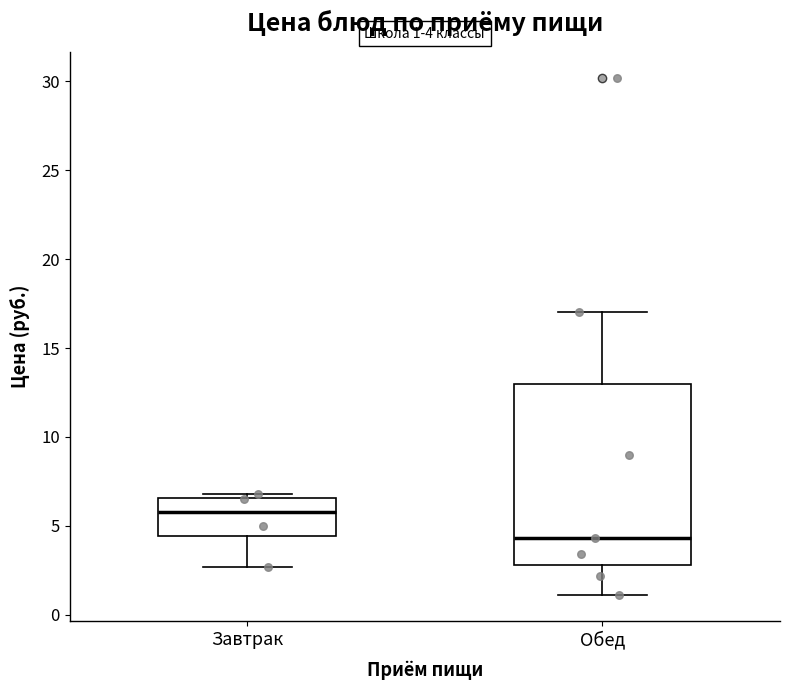

Comparing the boxes themselves (not the whiskers), which one is the tallest?

Обед